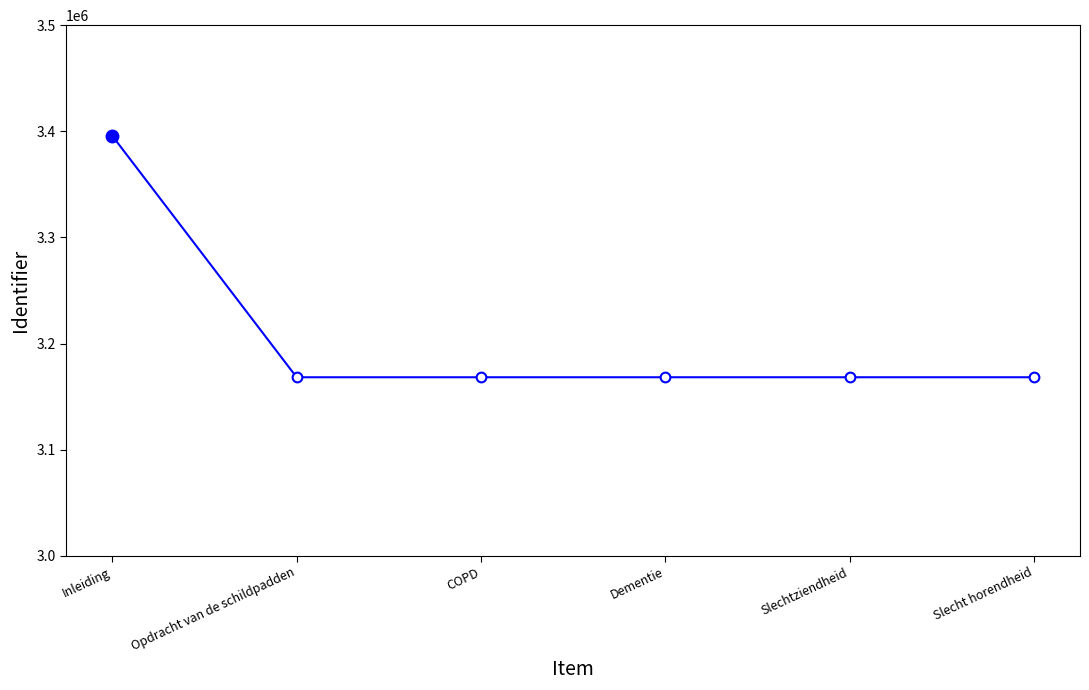

Is it true that the value at Slechtziendheid is 1253372?

False